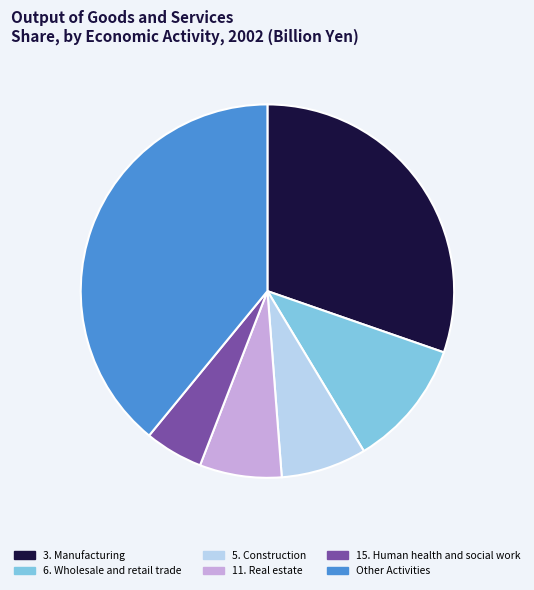

What is the largest slice in the pie chart?

Other Activities